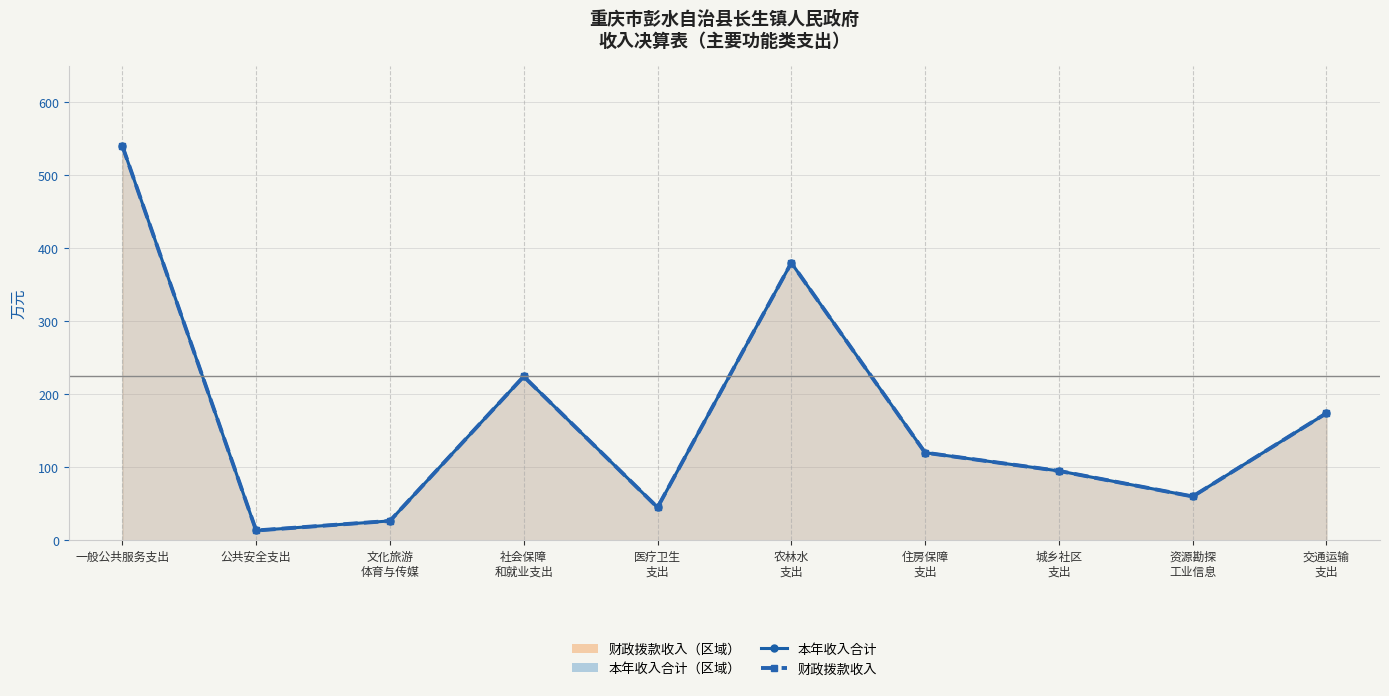

Where is the first local maximum for 本年收入合计?

社会保障
和就业支出